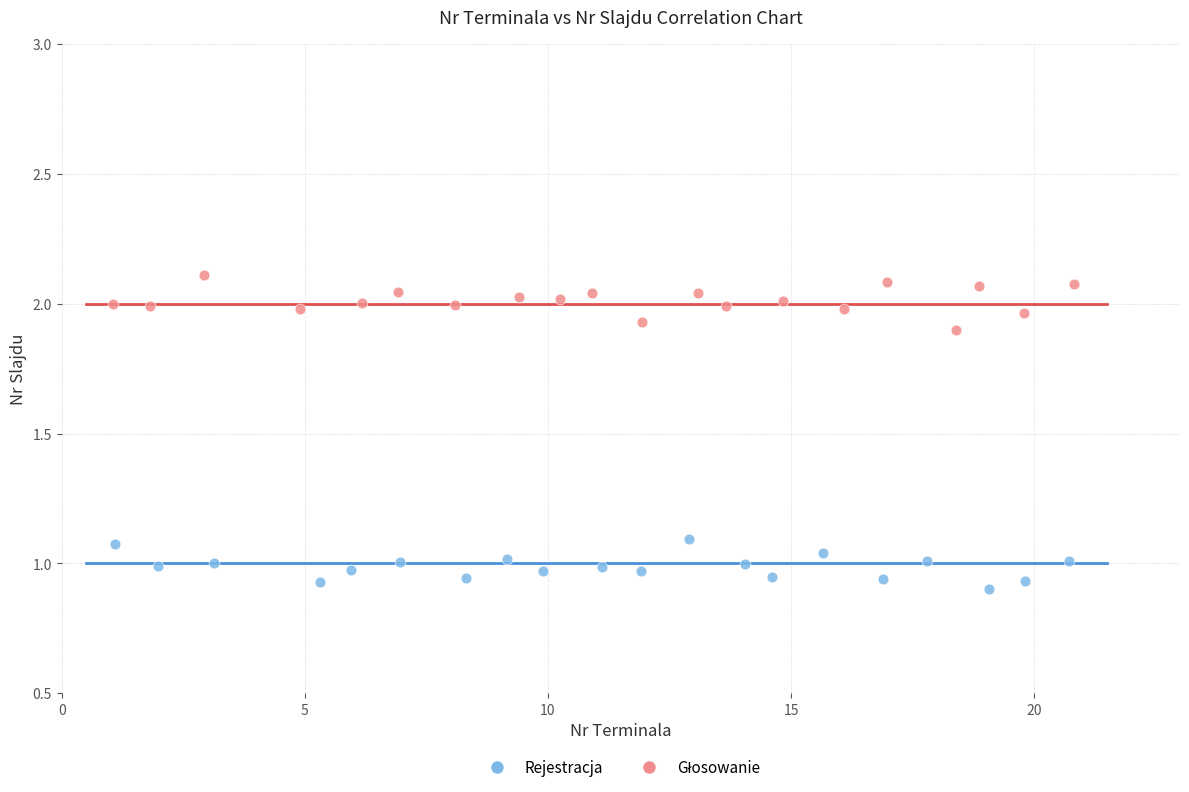

Which series reaches the minimum Y coordinate?

Rejestracja